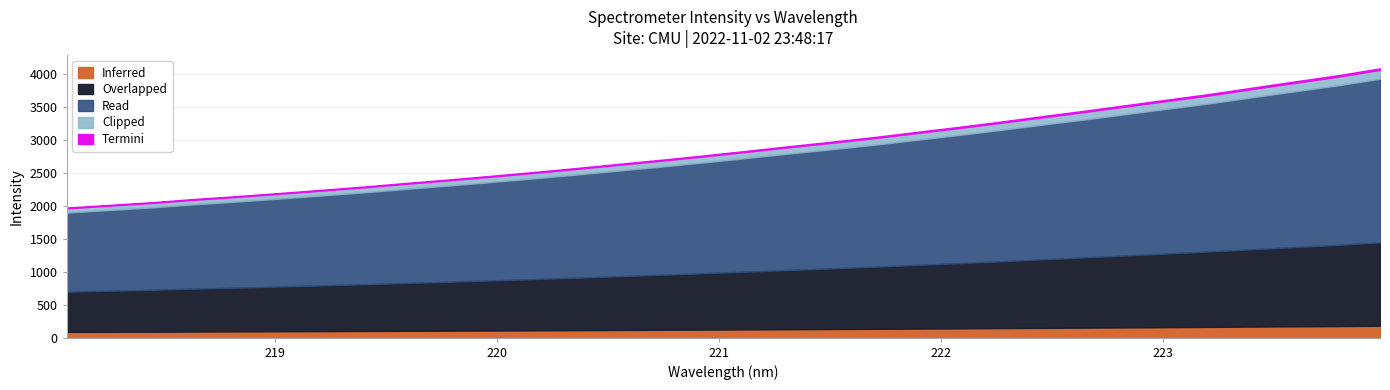

What is the highest value of the Inferred series?

180.9